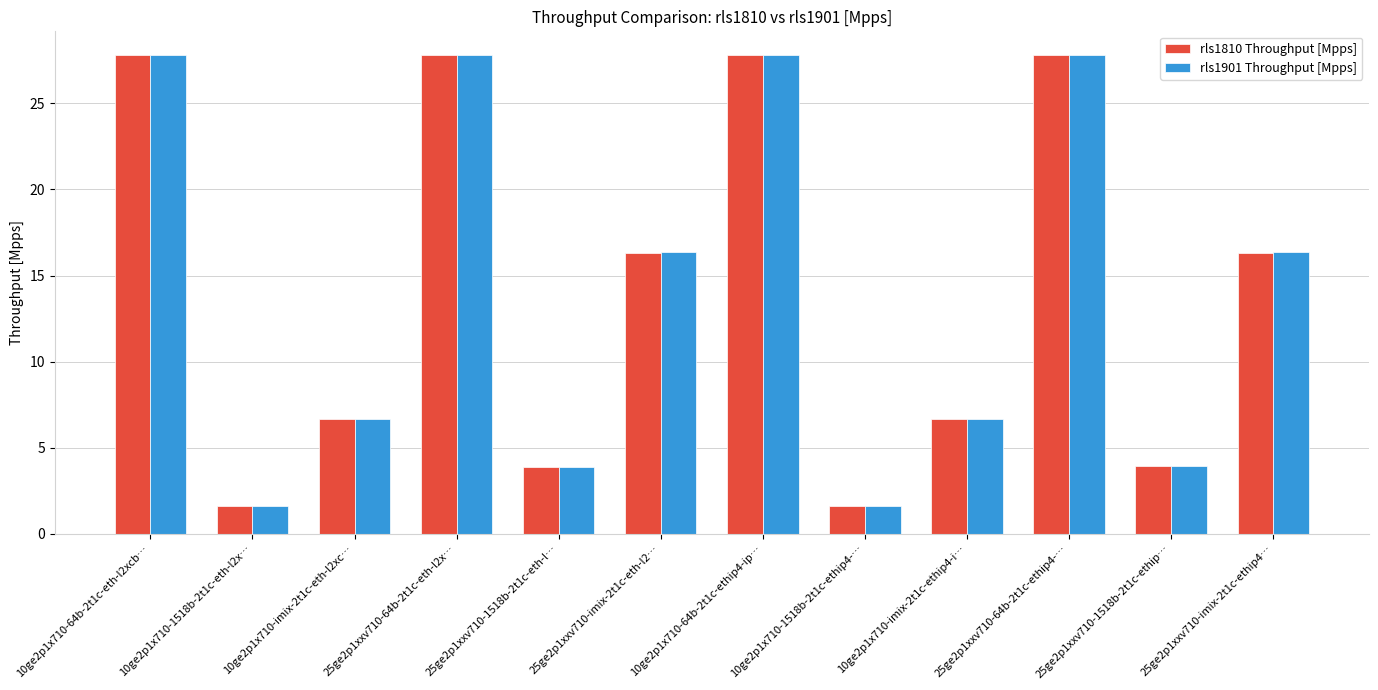

Is it true that rls1810 Throughput [Mpps] equals 40.4 at 25ge2p1xxv710-64b-2t1c-eth-l2x…?

False